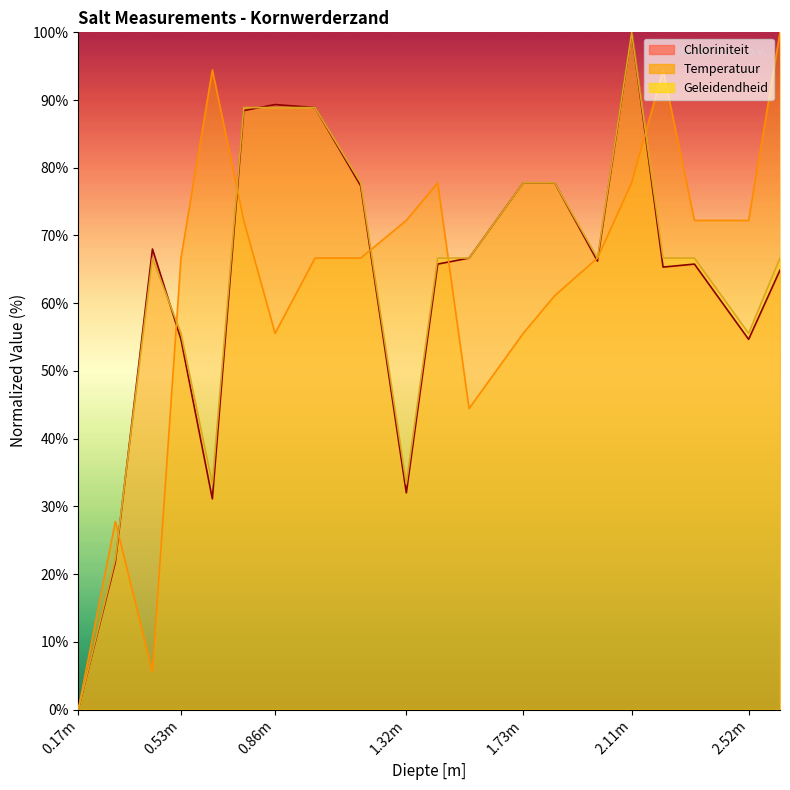

What is the total value across all series at 1.0?

244.4